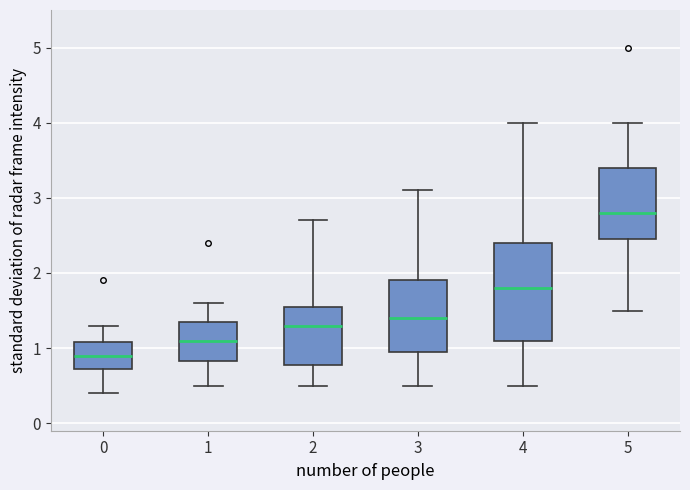

Reading left to right, read every box against the y-axis: the position of its median line, the range the box covers, and the ends of its whiskers. The values are not printed on the chart, so give them approximately, as read against the axis.

0: median 0.9, box 0.7 to 1.1, whiskers 0.4 to 1.3
1: median 1.1, box 0.8 to 1.4, whiskers 0.5 to 1.6
2: median 1.3, box 0.8 to 1.6, whiskers 0.5 to 2.7
3: median 1.4, box 1.0 to 1.9, whiskers 0.5 to 3.1
4: median 1.8, box 1.1 to 2.4, whiskers 0.5 to 4.0
5: median 2.8, box 2.5 to 3.4, whiskers 1.5 to 4.0